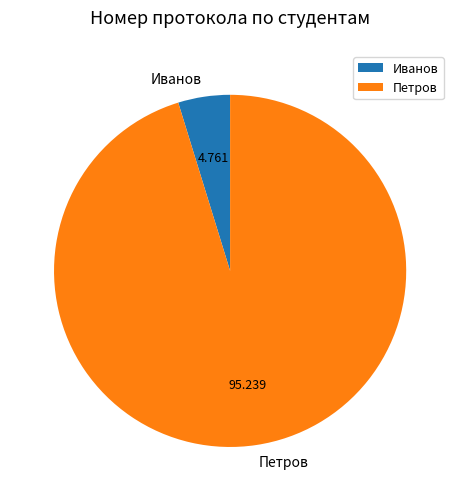

Rank the categories by value from lowest to highest.

Иванов, Петров